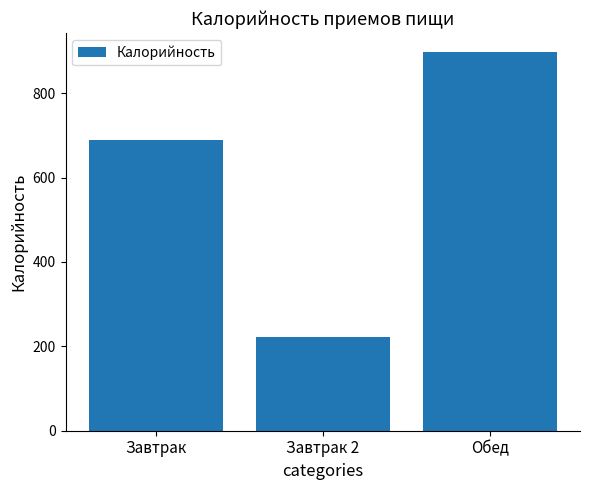

How many values are below 690?

1